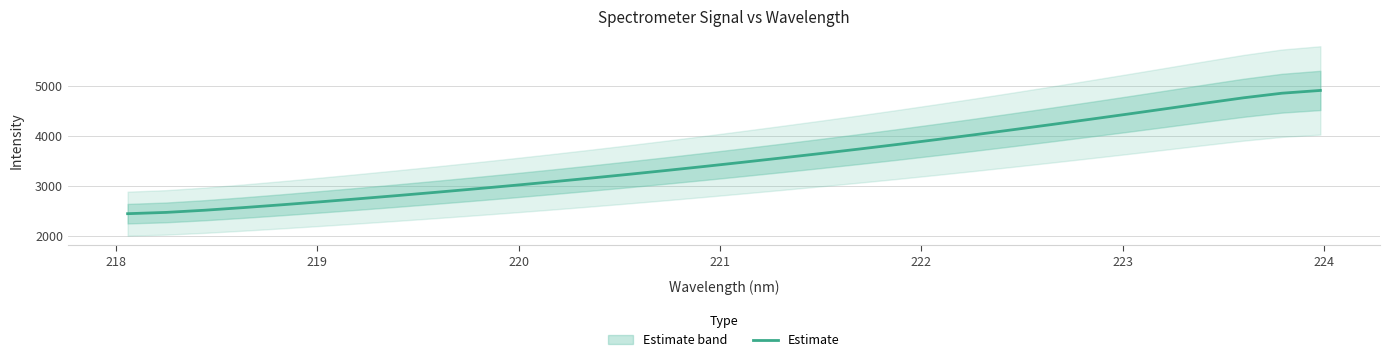

What is the sum of all values?

112890.5